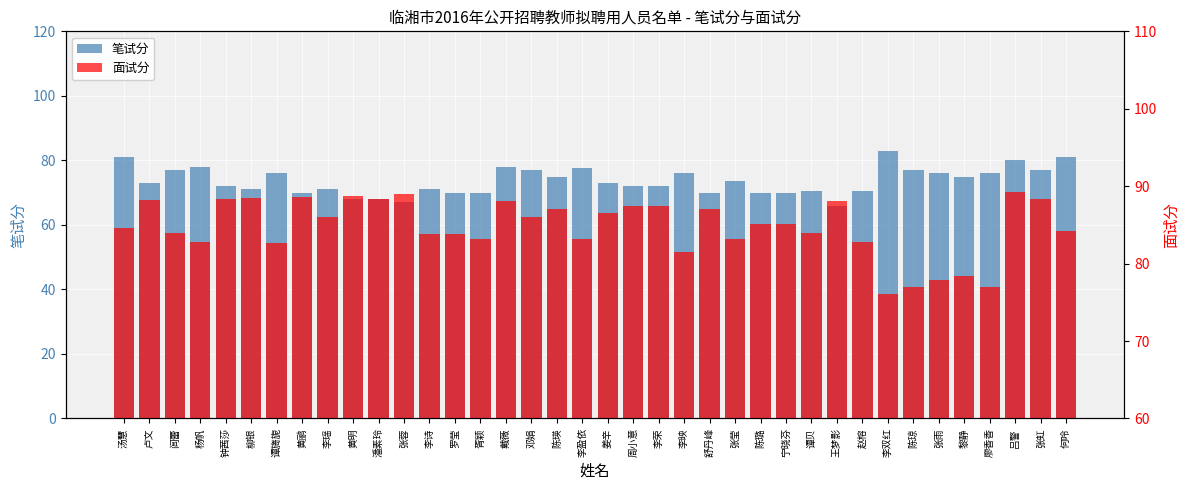

At which category does the chart reach its minimum across all series?

王梦影